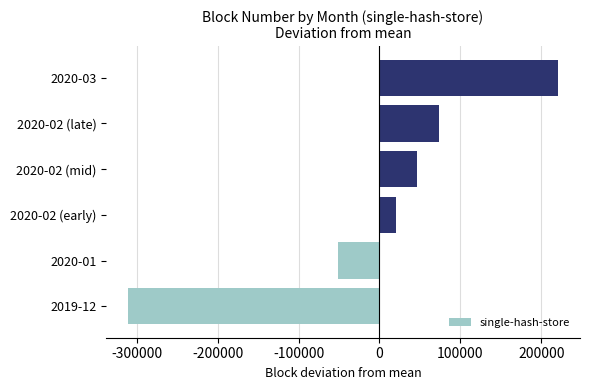

How many bars are there in total?

6